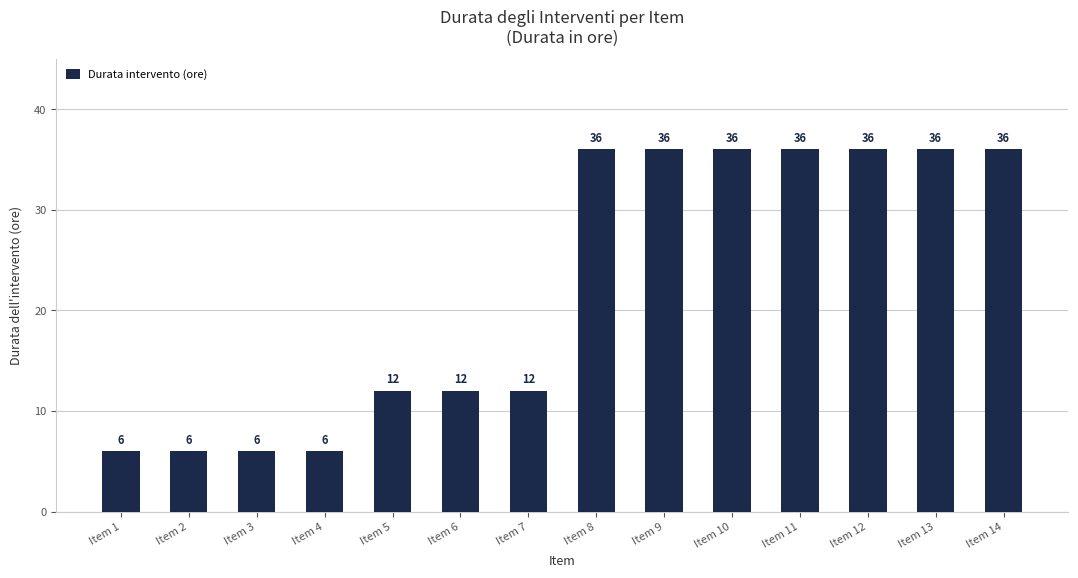

How many bars are there in total?

14